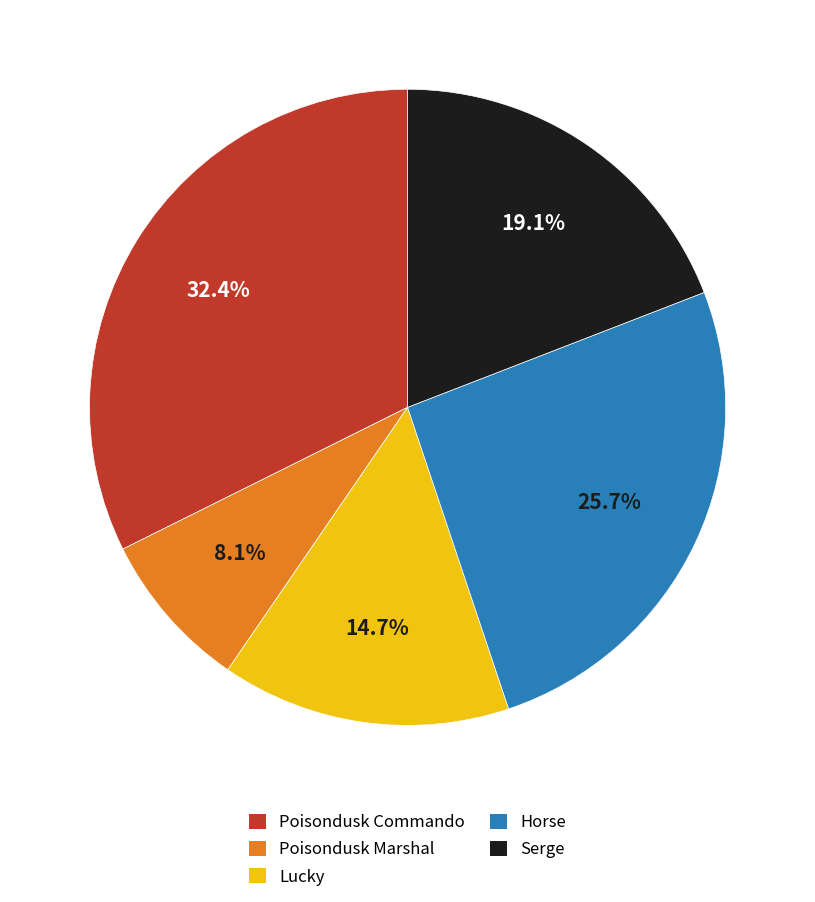

True or false: Poisondusk Commando accounts for 18% of the total.

False